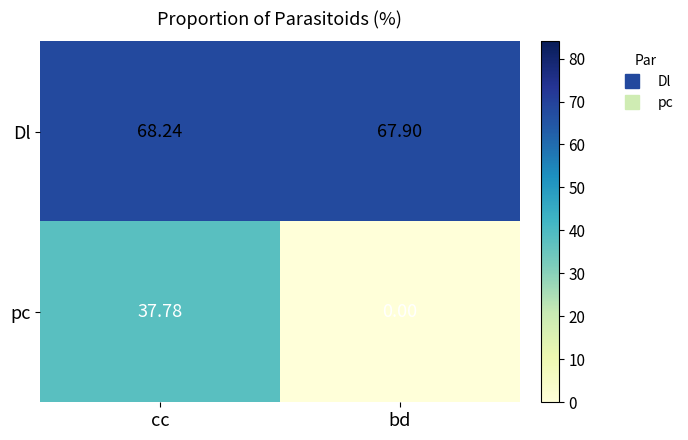

Which series has the widest spread of values?

pc